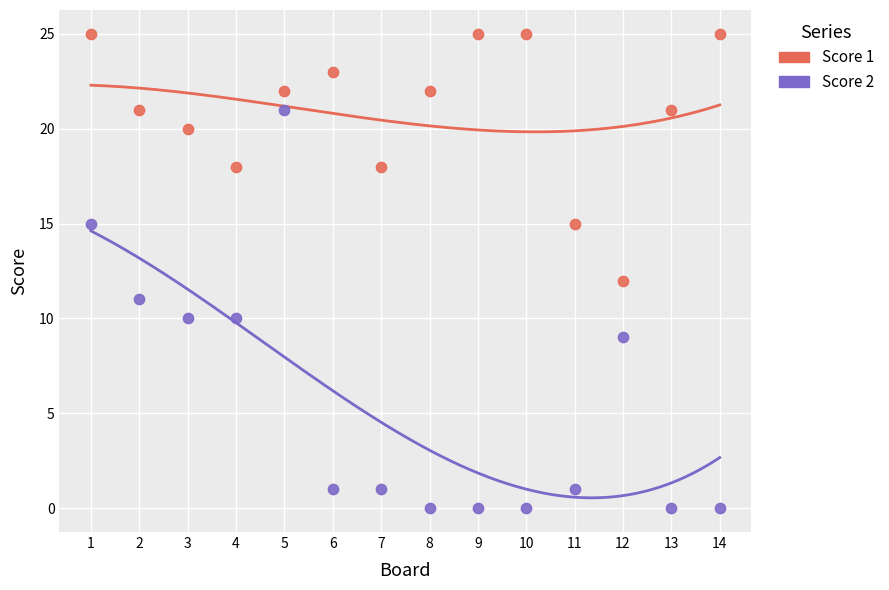

Across all data points, what is the range of X values (max minus min)?

13